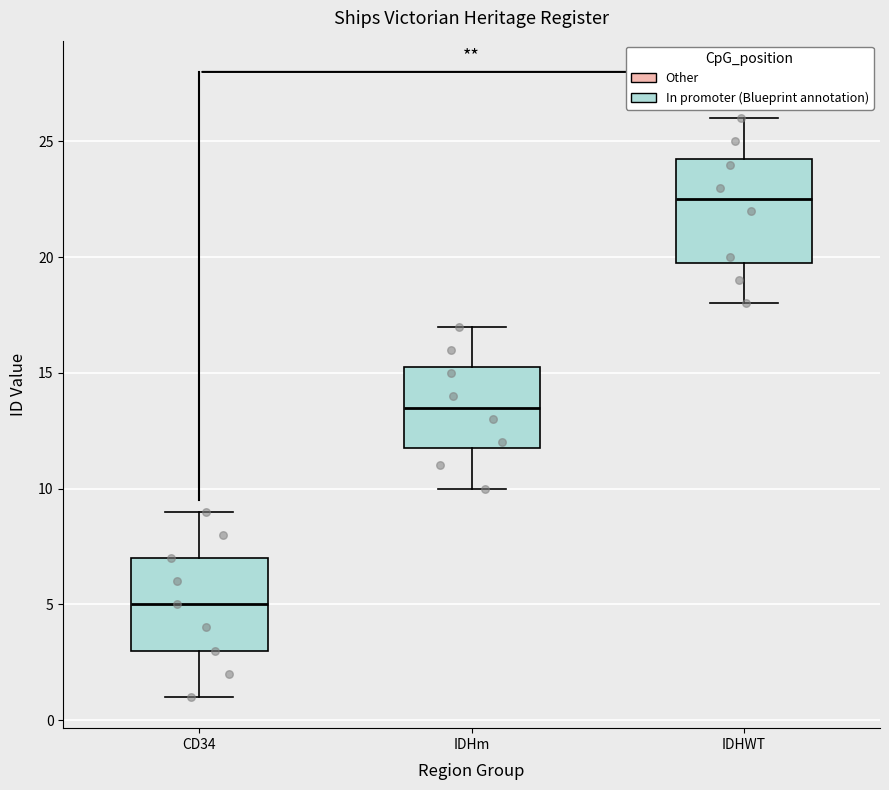

Comparing the boxes themselves (not the whiskers), which one is the tallest?

IDHWT